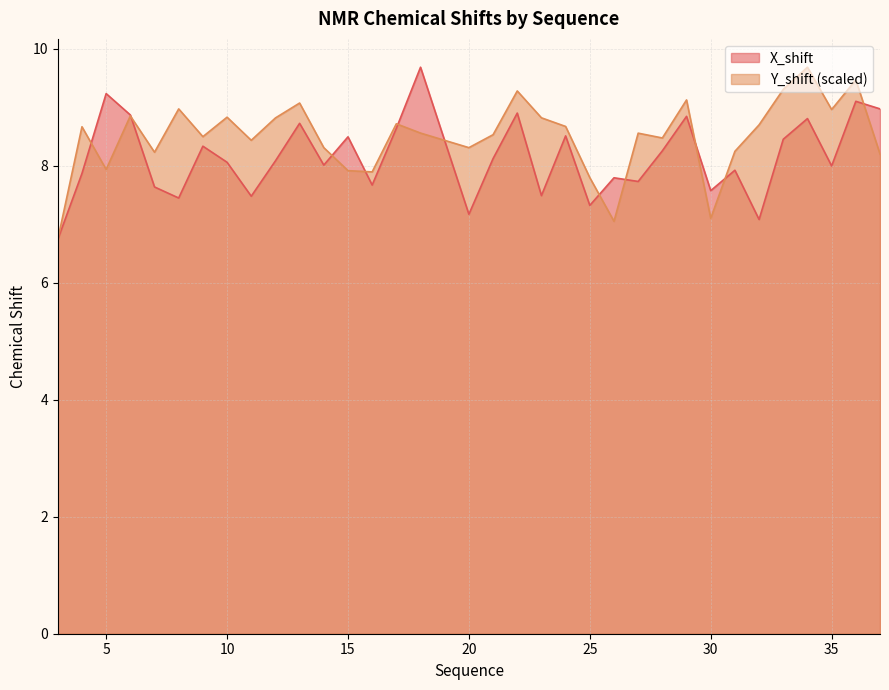

What is the value of the Y_shift point at the 1st from the left?

6.7